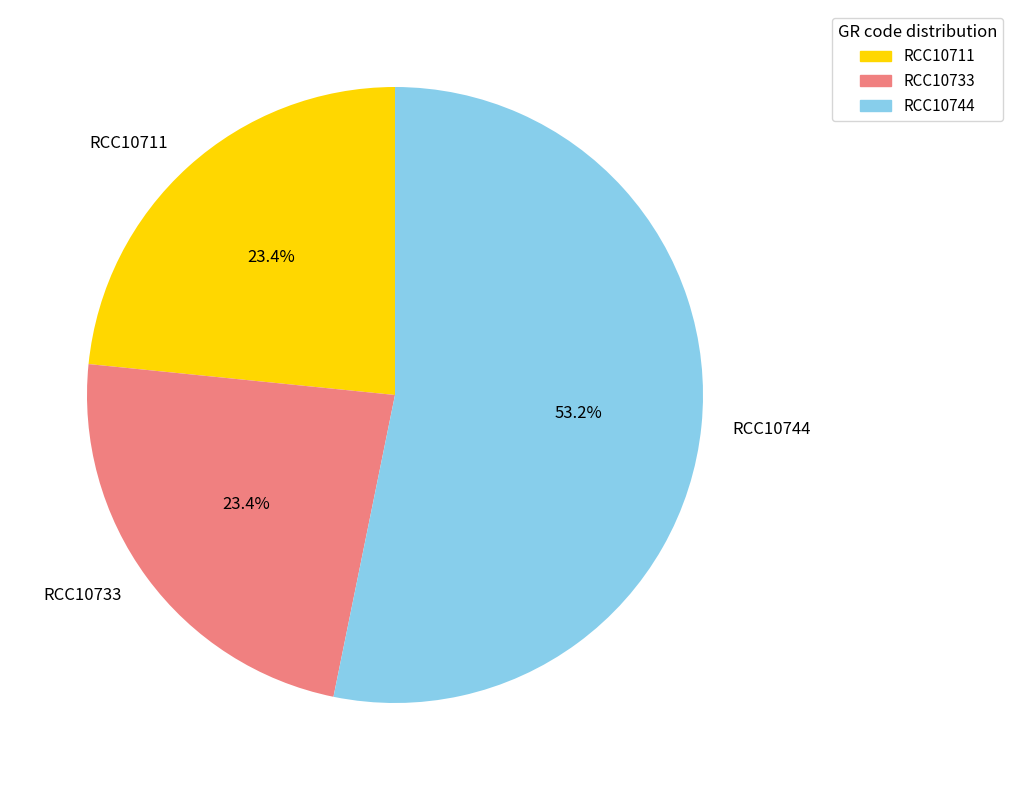

How many segments does this pie chart have?

3